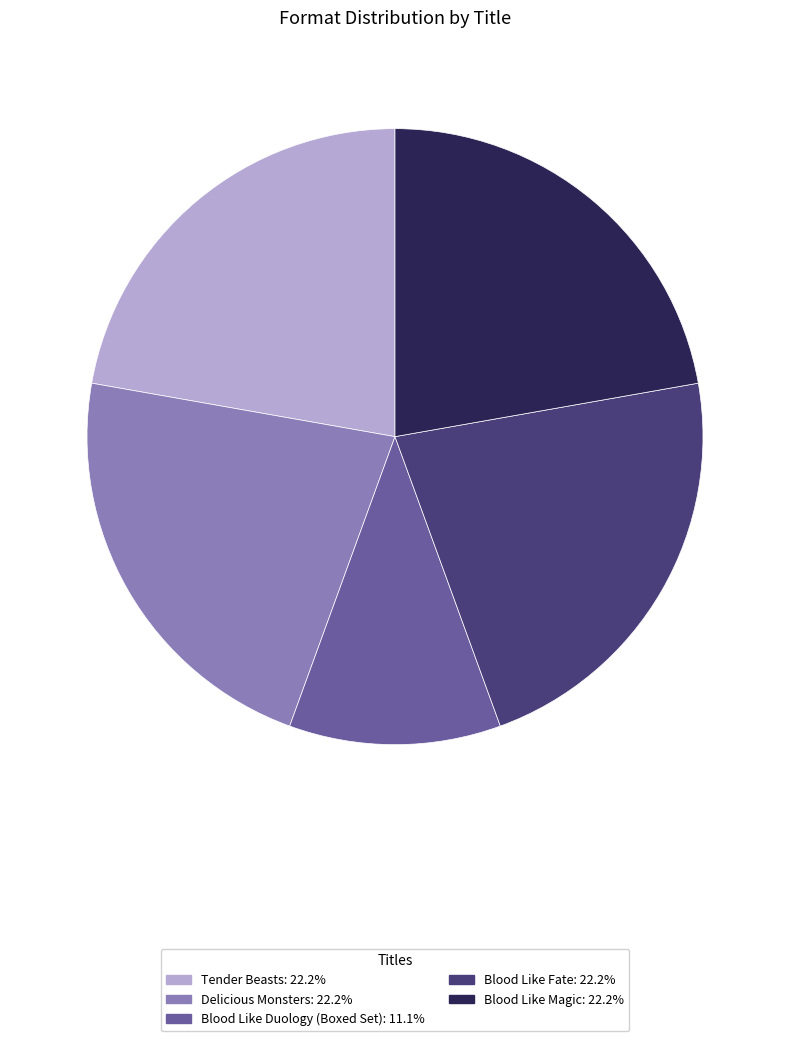

Does any single category account for the majority?

No